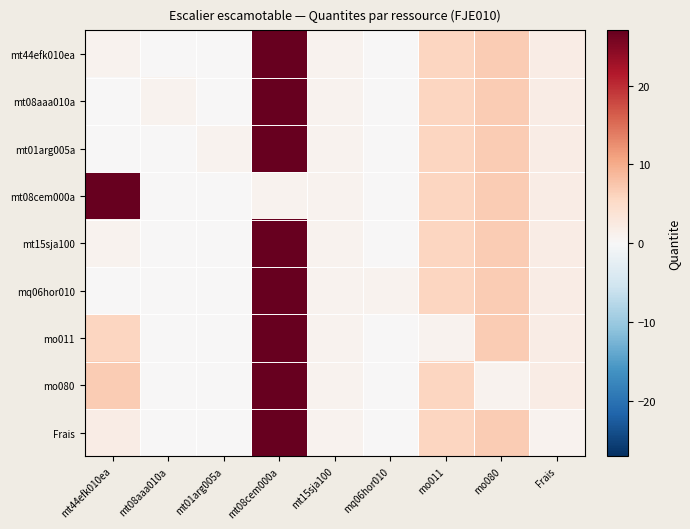

Reading left to right, extract all data points from this chart.

mt44efk010ea: mt44efk010ea=1.0	mt08aaa010a=0.0	mt01arg005a=0.2	mt08cem000a=27.0	mt15sja100=1.0	mq06hor010=0.1	mo011=5.8	mo080=6.8	Frais=2.0
mt08aaa010a: mt44efk010ea=0.0	mt08aaa010a=1.0	mt01arg005a=0.2	mt08cem000a=27.0	mt15sja100=1.0	mq06hor010=0.1	mo011=5.8	mo080=6.8	Frais=2.0
mt01arg005a: mt44efk010ea=0.2	mt08aaa010a=0.0	mt01arg005a=1.0	mt08cem000a=27.0	mt15sja100=1.0	mq06hor010=0.1	mo011=5.8	mo080=6.8	Frais=2.0
mt08cem000a: mt44efk010ea=27.0	mt08aaa010a=0.0	mt01arg005a=0.2	mt08cem000a=1.0	mt15sja100=1.0	mq06hor010=0.1	mo011=5.8	mo080=6.8	Frais=2.0
mt15sja100: mt44efk010ea=1.0	mt08aaa010a=0.0	mt01arg005a=0.2	mt08cem000a=27.0	mt15sja100=1.0	mq06hor010=0.1	mo011=5.8	mo080=6.8	Frais=2.0
mq06hor010: mt44efk010ea=0.1	mt08aaa010a=0.0	mt01arg005a=0.2	mt08cem000a=27.0	mt15sja100=1.0	mq06hor010=1.0	mo011=5.8	mo080=6.8	Frais=2.0
mo011: mt44efk010ea=5.8	mt08aaa010a=0.0	mt01arg005a=0.2	mt08cem000a=27.0	mt15sja100=1.0	mq06hor010=0.1	mo011=1.0	mo080=6.8	Frais=2.0
mo080: mt44efk010ea=6.8	mt08aaa010a=0.0	mt01arg005a=0.2	mt08cem000a=27.0	mt15sja100=1.0	mq06hor010=0.1	mo011=5.8	mo080=1.0	Frais=2.0
Frais: mt44efk010ea=2.0	mt08aaa010a=0.0	mt01arg005a=0.2	mt08cem000a=27.0	mt15sja100=1.0	mq06hor010=0.1	mo011=5.8	mo080=6.8	Frais=1.0